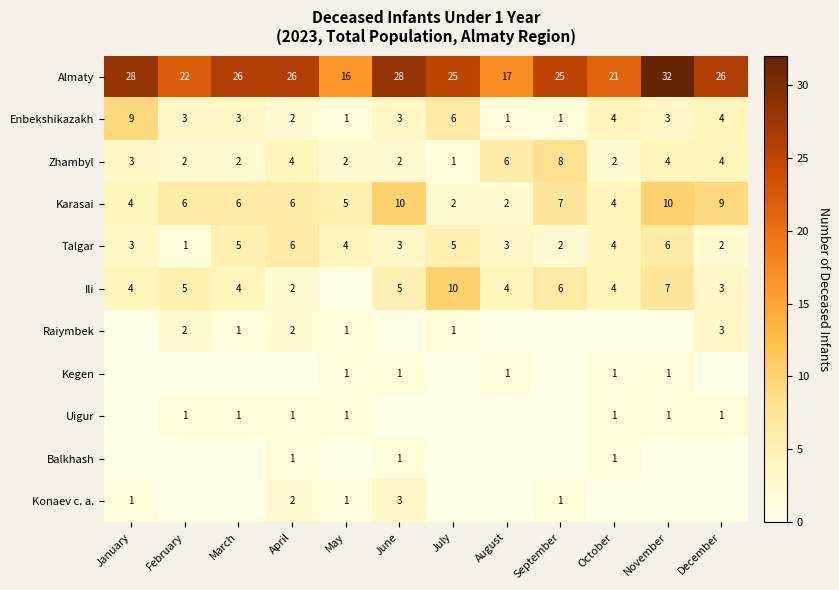

How many Talgar values are between 3 and 5?

7